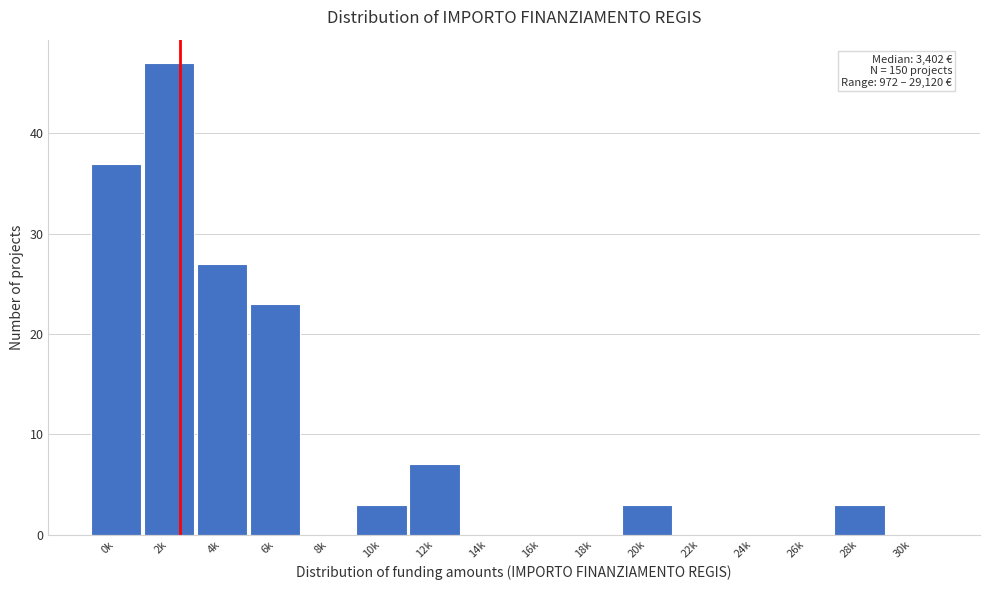

Reading left to right, list all the values displayed in this chart.

0k=37	2k=47	4k=27	6k=23	8k=0	10k=3	12k=7	14k=0	16k=0	18k=0	20k=3	22k=0	24k=0	26k=0	28k=3	30k=0